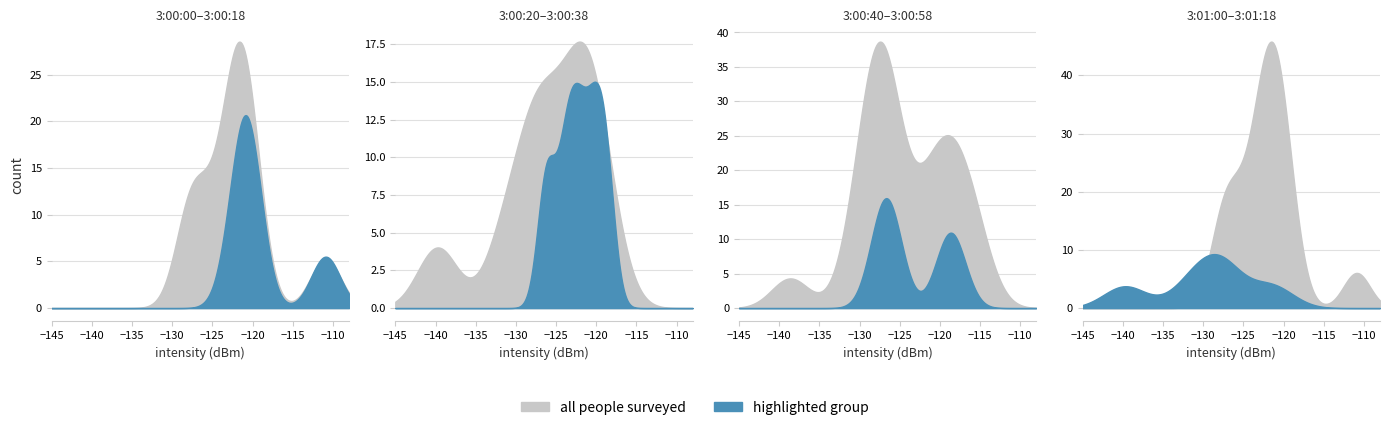

What is the difference between the all people surveyed values at 3 and 4?

0.5